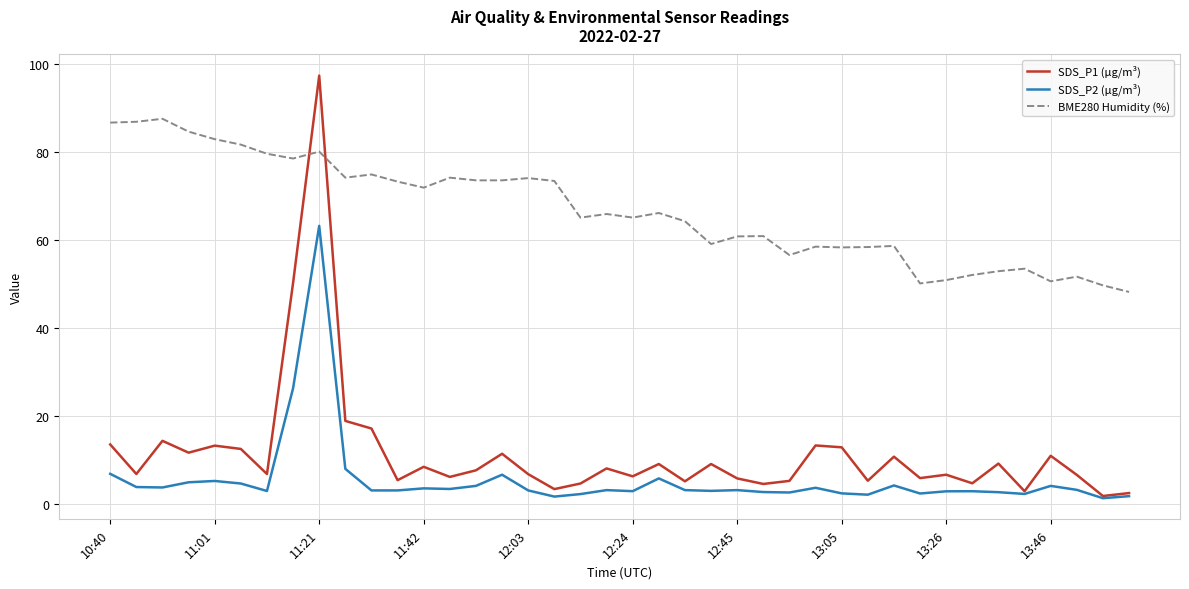

Which series has the largest total across all categories?

BME280 Humidity (%)